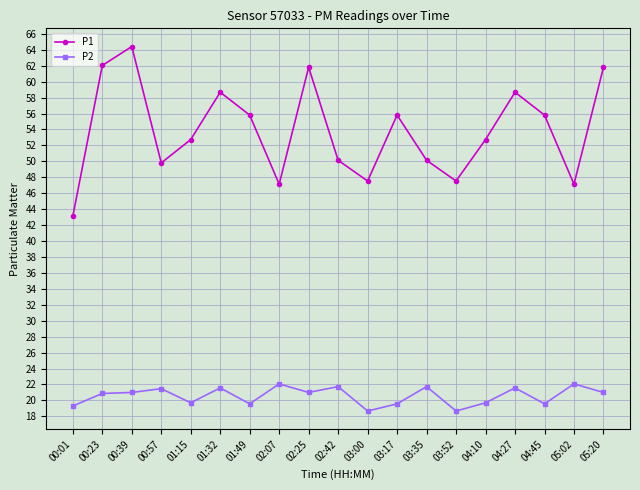

Where is the first local maximum for P1?

00:39